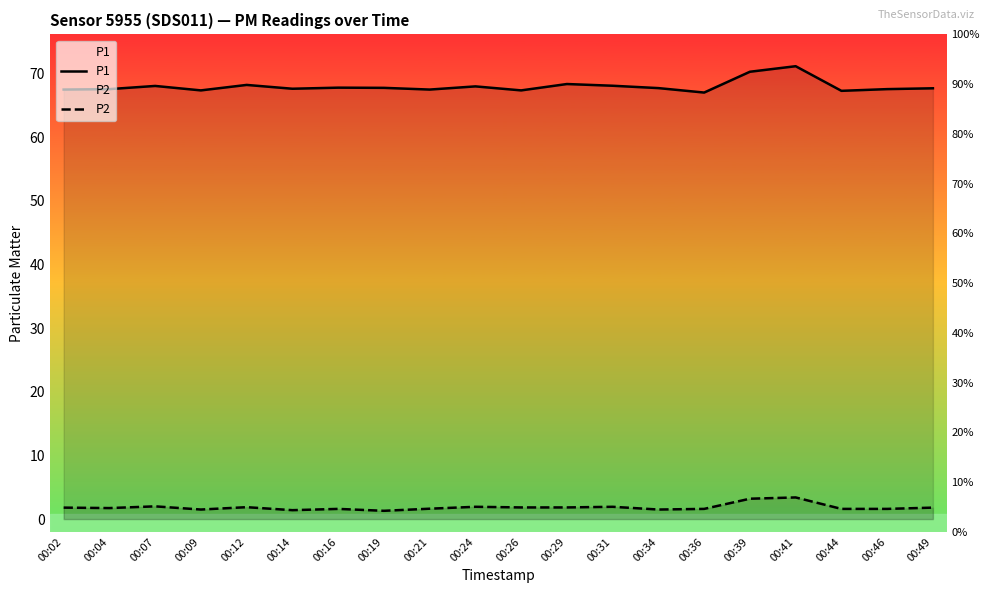

What is the maximum value for P1?

71.2